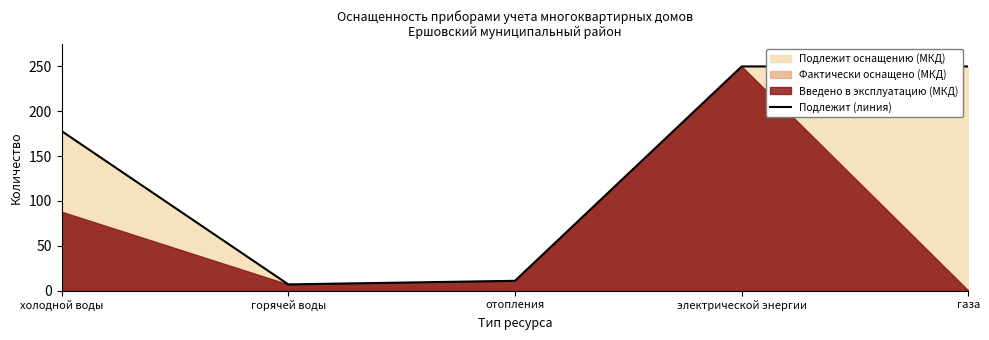

Between газа and горячей воды, which is larger?

газа